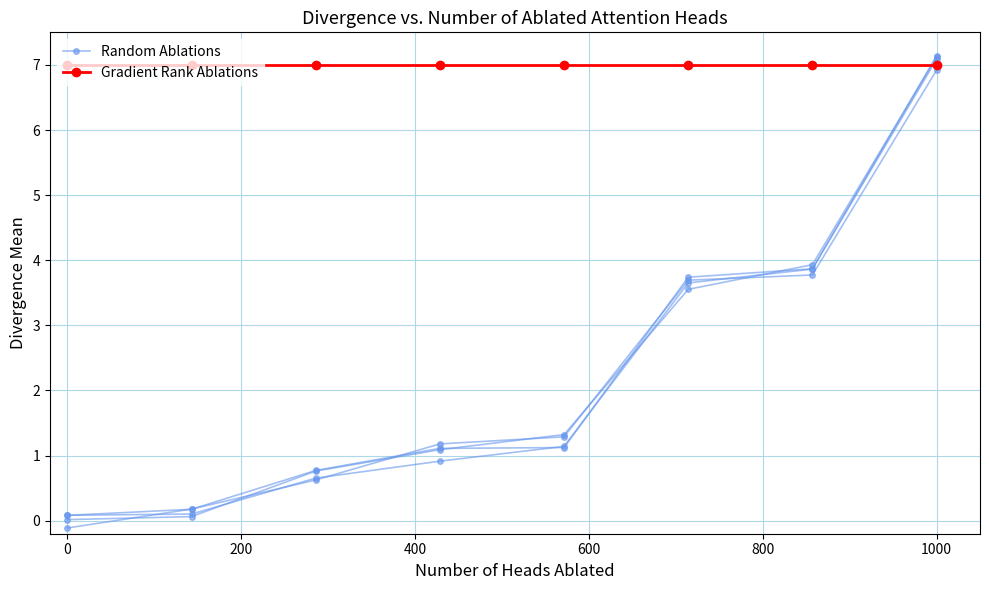

The value of Gradient Rank Ablations at 600 is 4.6. True or false?

False